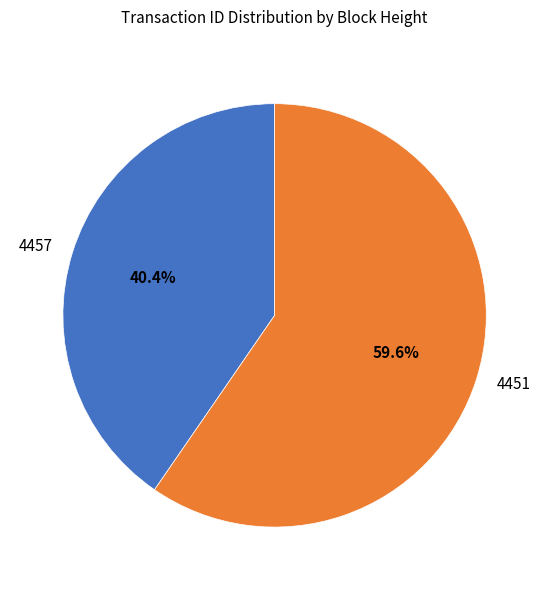

True or false: 4451 accounts for 60% of the total.

True